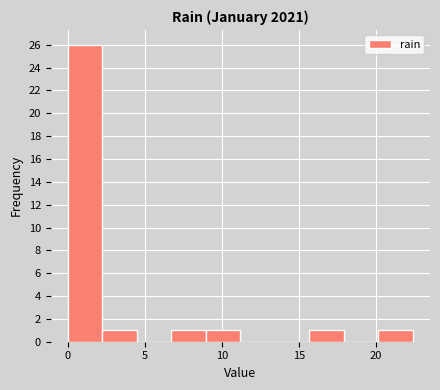

Reading left to right, list every bar in this chart as the range it spans on the x-axis followed by its height. Neither the bar edges nor the heights are printed on the chart, so give them approximately, as read against the axes.

0.0 to 2.0: 26
2.0 to 4.5: 1
4.5 to 6.5: 0
6.5 to 9.0: 1
9.0 to 11.0: 1
11.0 to 13.5: 0
13.5 to 15.5: 0
15.5 to 18.0: 1
18.0 to 20.0: 0
20.0 to 22.5: 1